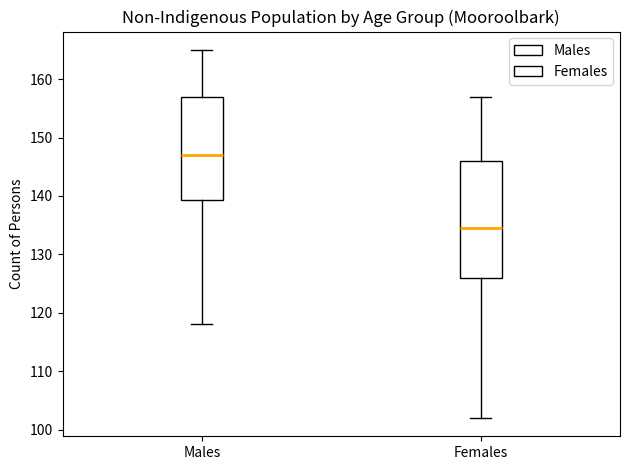

Reading left to right, read every box against the y-axis: the position of its median line, the range the box covers, and the ends of its whiskers. The values are not printed on the chart, so give them approximately, as read against the axis.

Males: median 147, box 139 to 157, whiskers 118 to 165
Females: median 135, box 126 to 146, whiskers 102 to 157